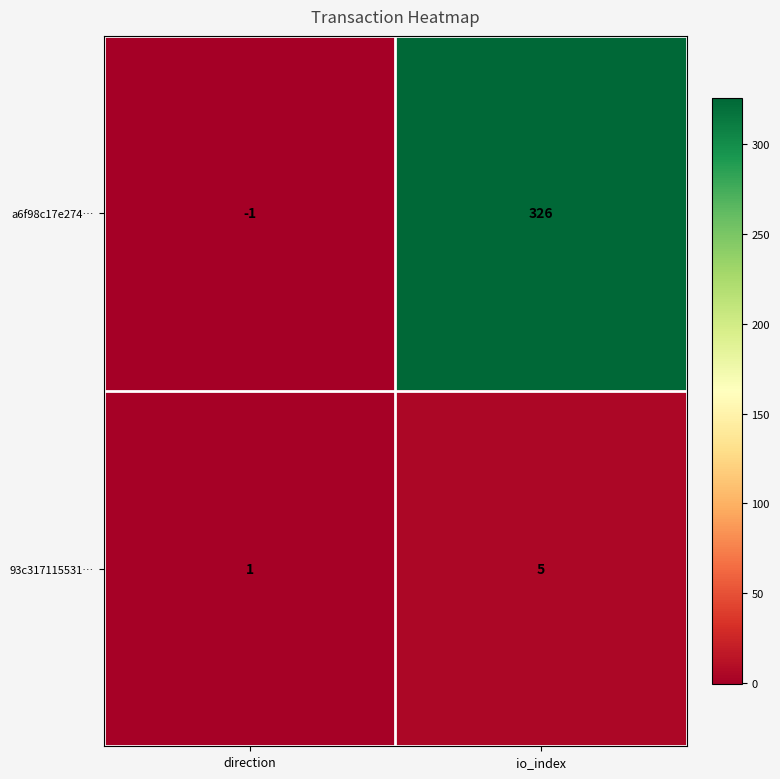

List the labels in order of a6f98c17e274… value, largest first.

io_index, direction